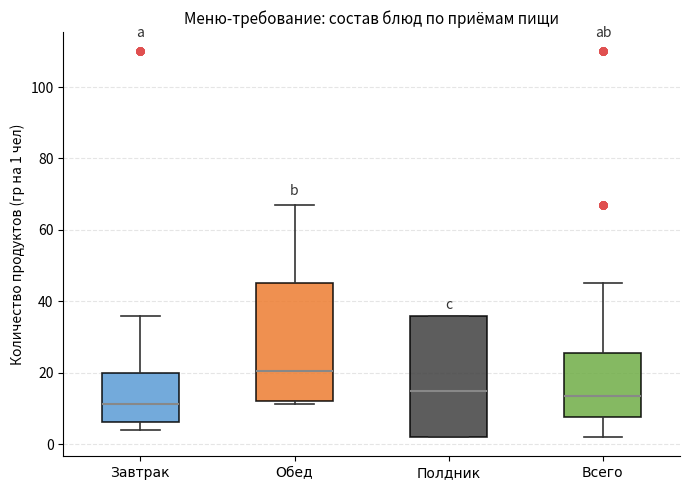

Reading left to right, read every box against the y-axis: the position of its median line, the range the box covers, and the ends of its whiskers. The values are not printed on the chart, so give them approximately, as read against the axis.

Завтрак: median 12, box 6 to 20, whiskers 4 to 36
Обед: median 20, box 12 to 46, whiskers 12 (just below the box's lower edge) to 68
Полдник: median 16, box 2 to 36, whiskers 2 to 36
Всего: median 14, box 8 to 26, whiskers 2 to 46